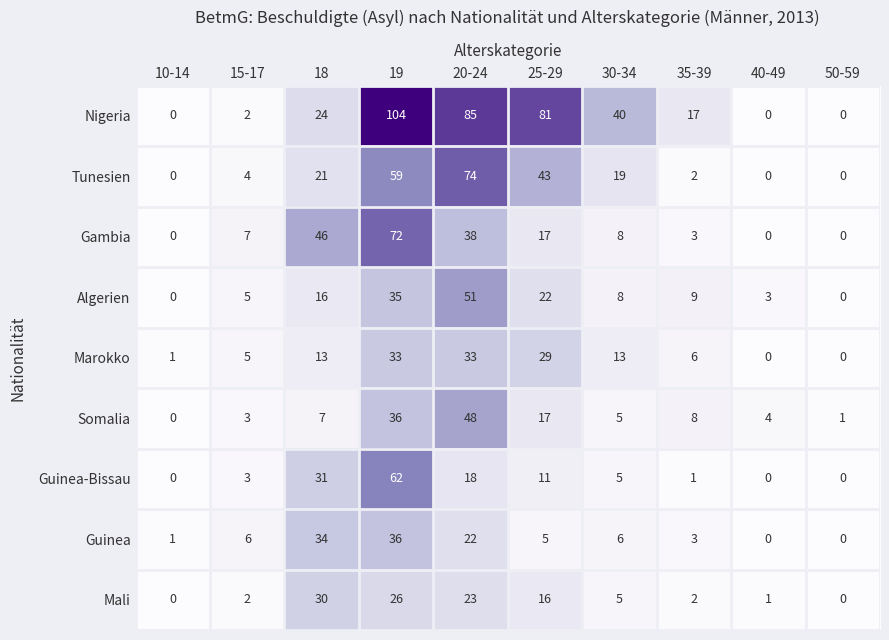

At which category is the sum across all series the highest?

19